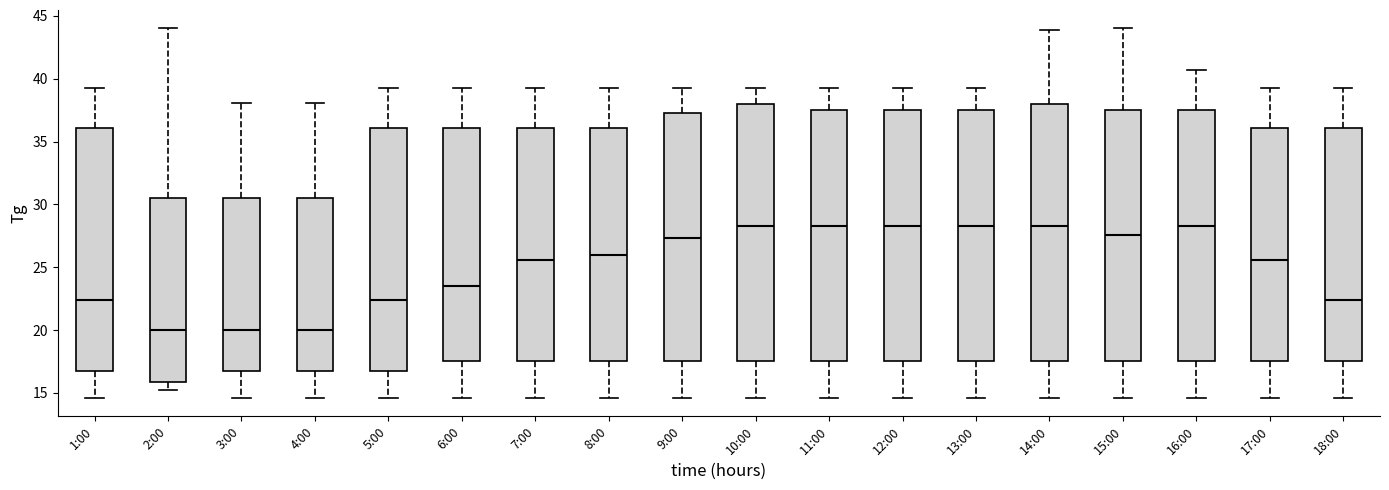

Where is the upper edge of the box for 9:00 on the y-axis? The values are not printed on the chart, so give them approximately, as read against the axis.

37.5